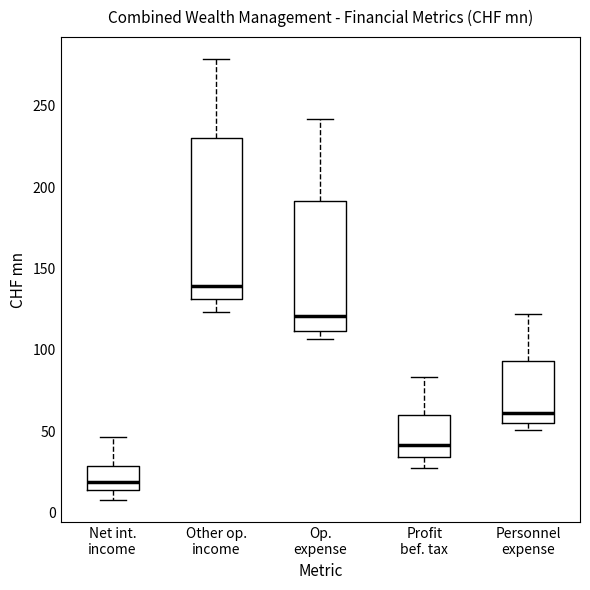

Comparing the boxes themselves (not the whiskers), which one is the tallest?

Other op. income